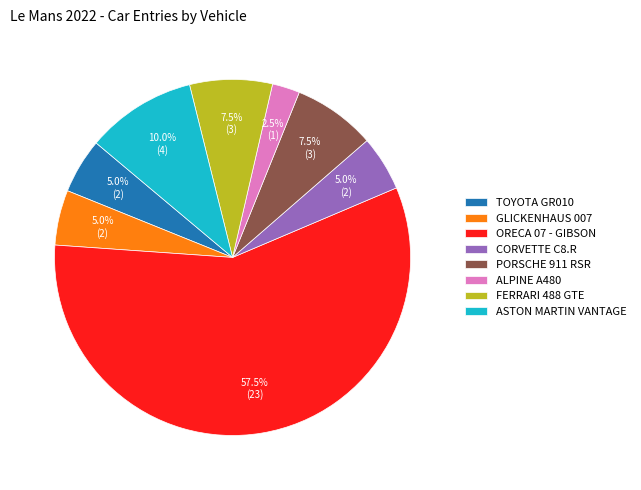

What is the smallest slice in the pie chart?

ALPINE A480